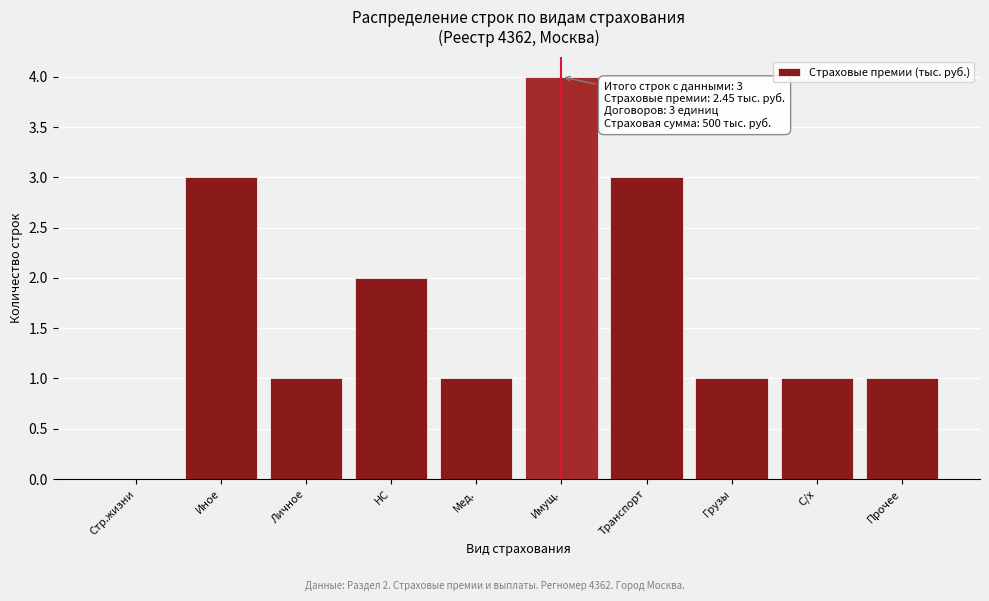

Reading left to right, list all the values displayed in this chart.

Стр.жизни=0	Иное=3	Личное=1	НС=2	Мед.=1	Имущ.=4	Транспорт=3	Грузы=1	С/х=1	Прочее=1